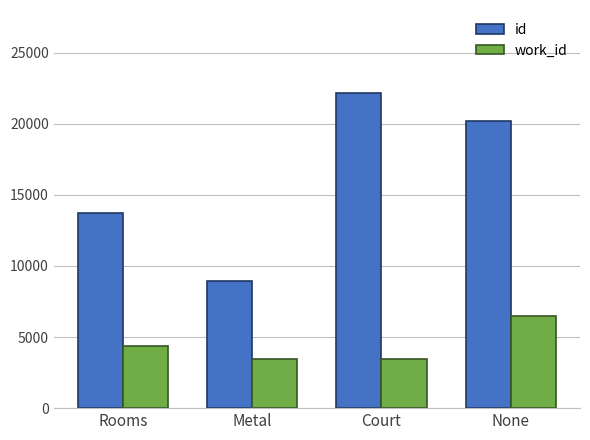

Does the chart contain any negative values?

No